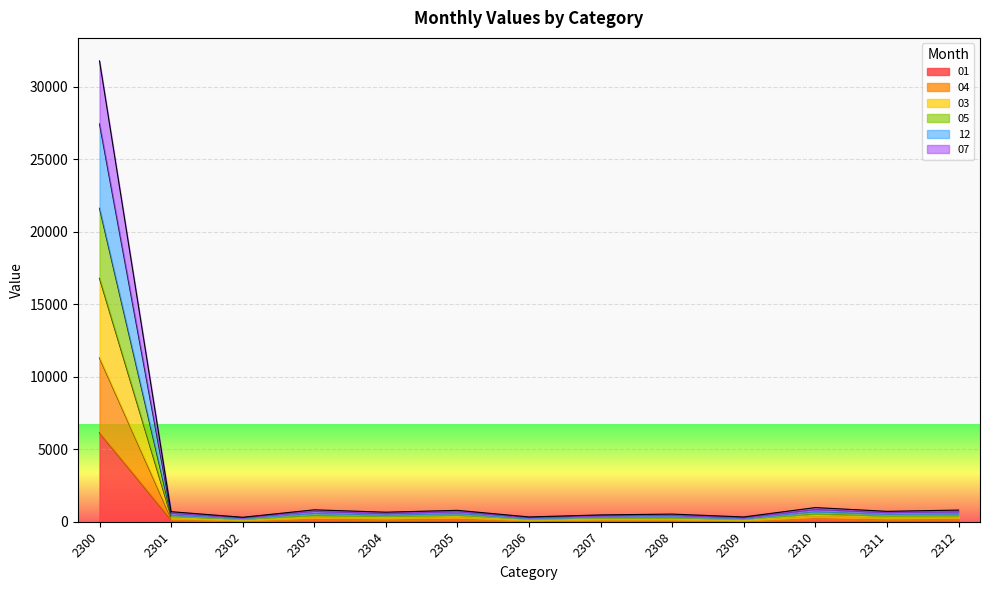

What is the value of the 03 point at the 2nd from the left?

359